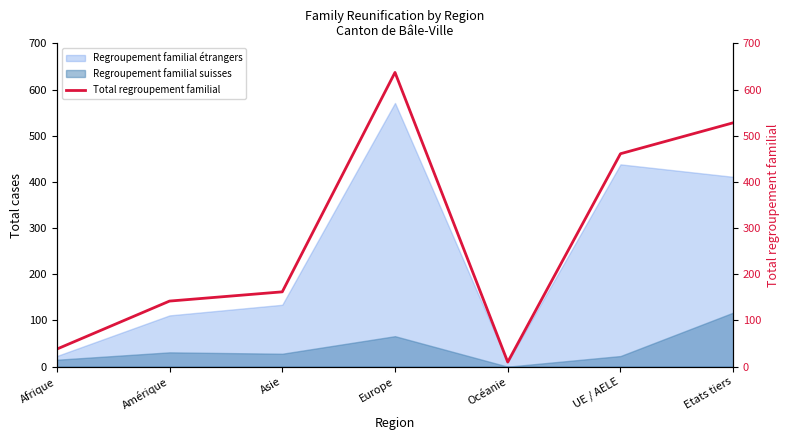

List the labels in order of value, smallest first.

Océanie, Afrique, Amérique, Asie, UE / AELE, Etats tiers, Europe